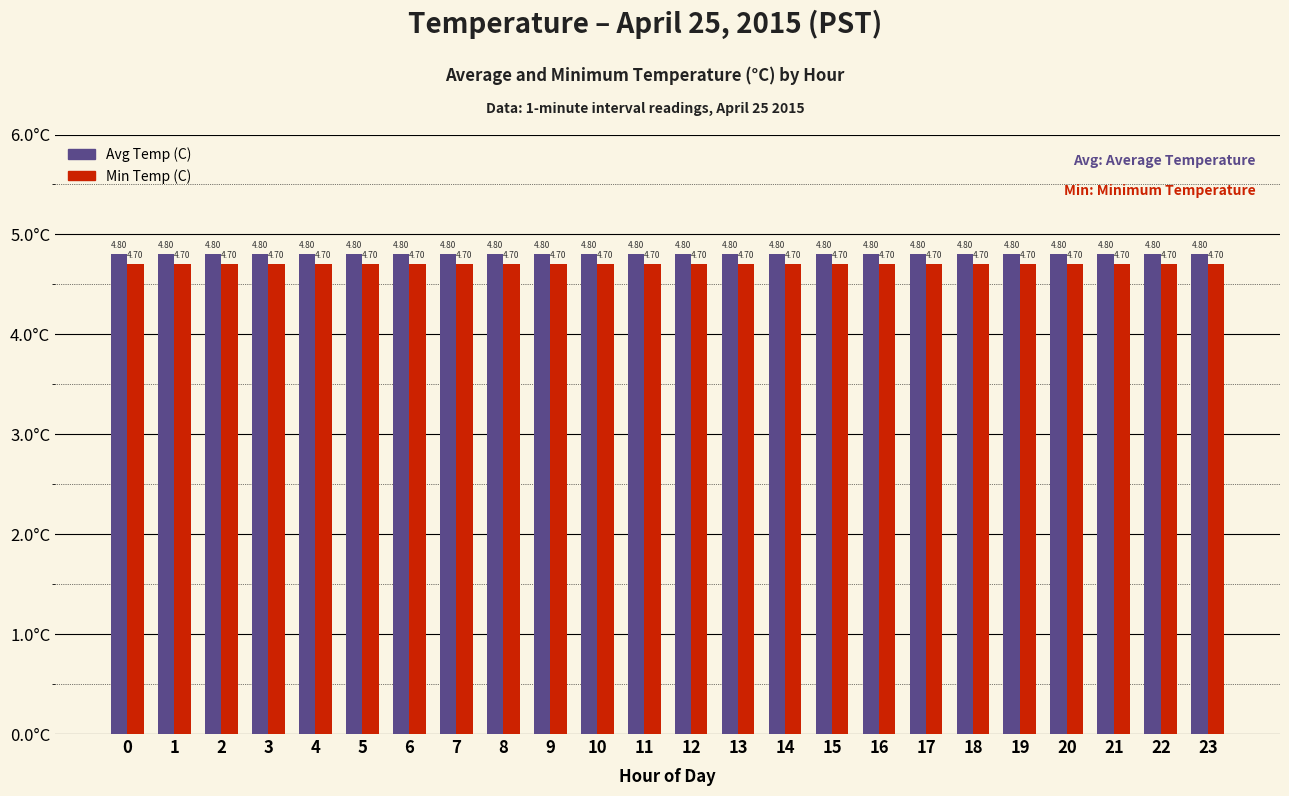

How many categories are shown in the chart?

24